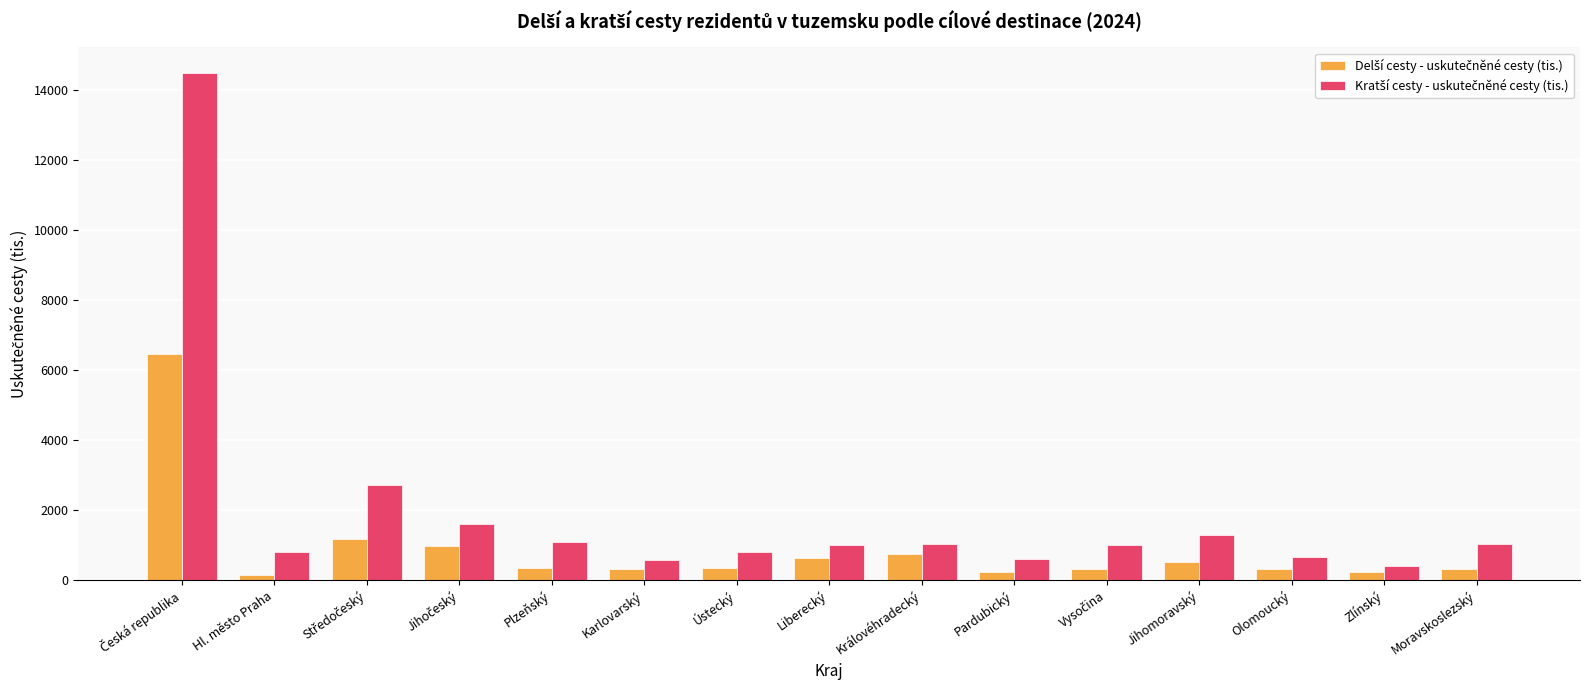

What is the greatest value displayed?

14488.1